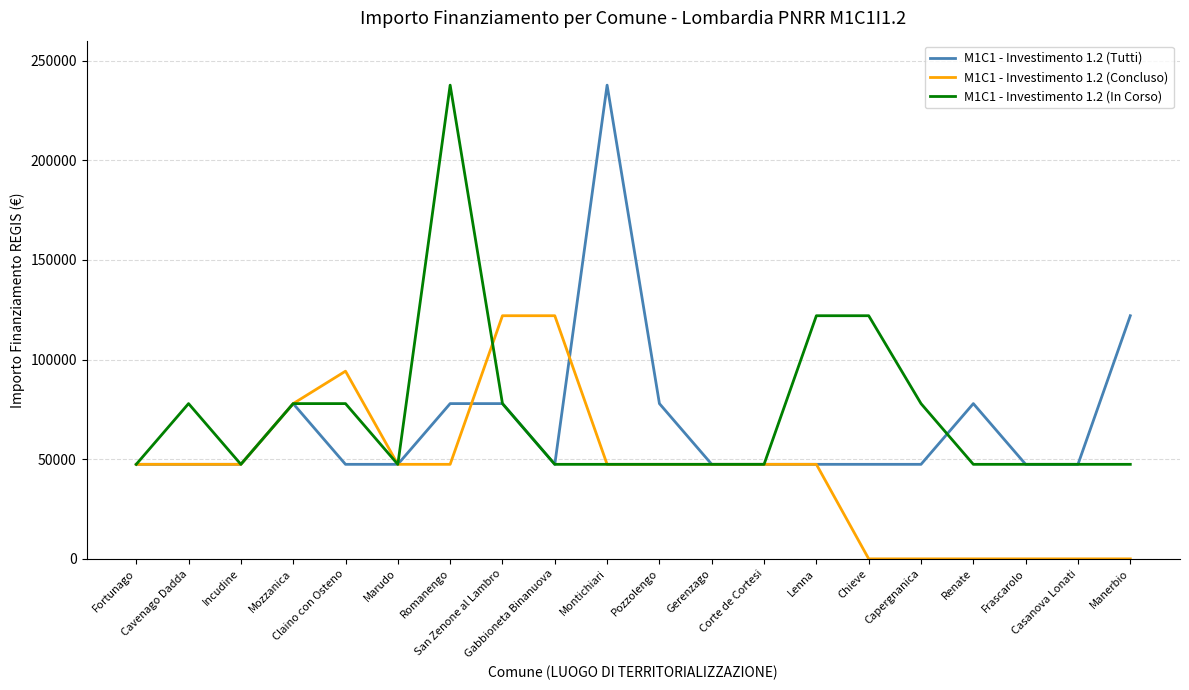

What is the greatest value displayed?

237681